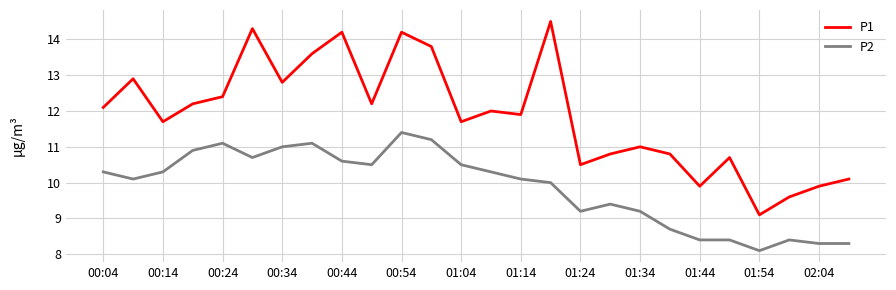

In P1, how many points are higher than both neighbors (excluding endpoints)?

8